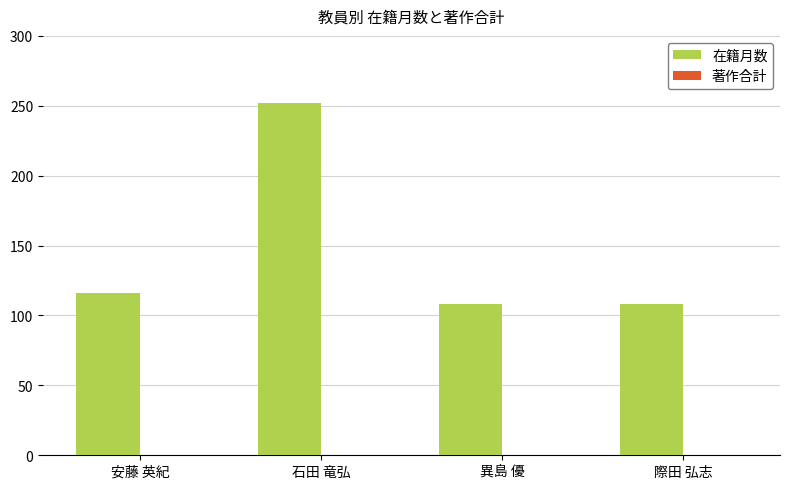

How many bars are there in total?

4